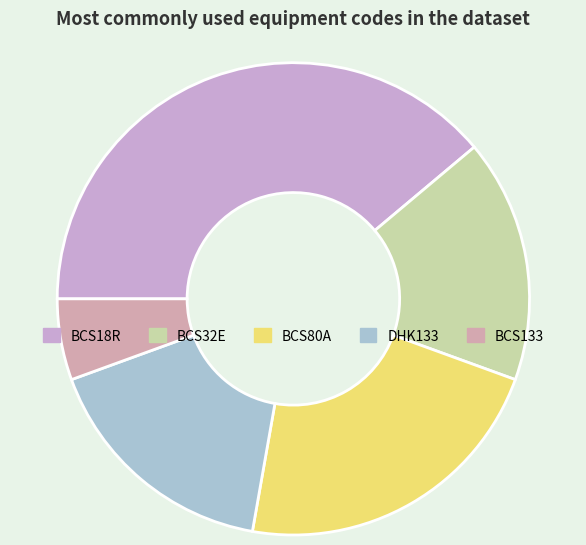

Which has a higher value, BCS80A or BCS32E?

BCS80A